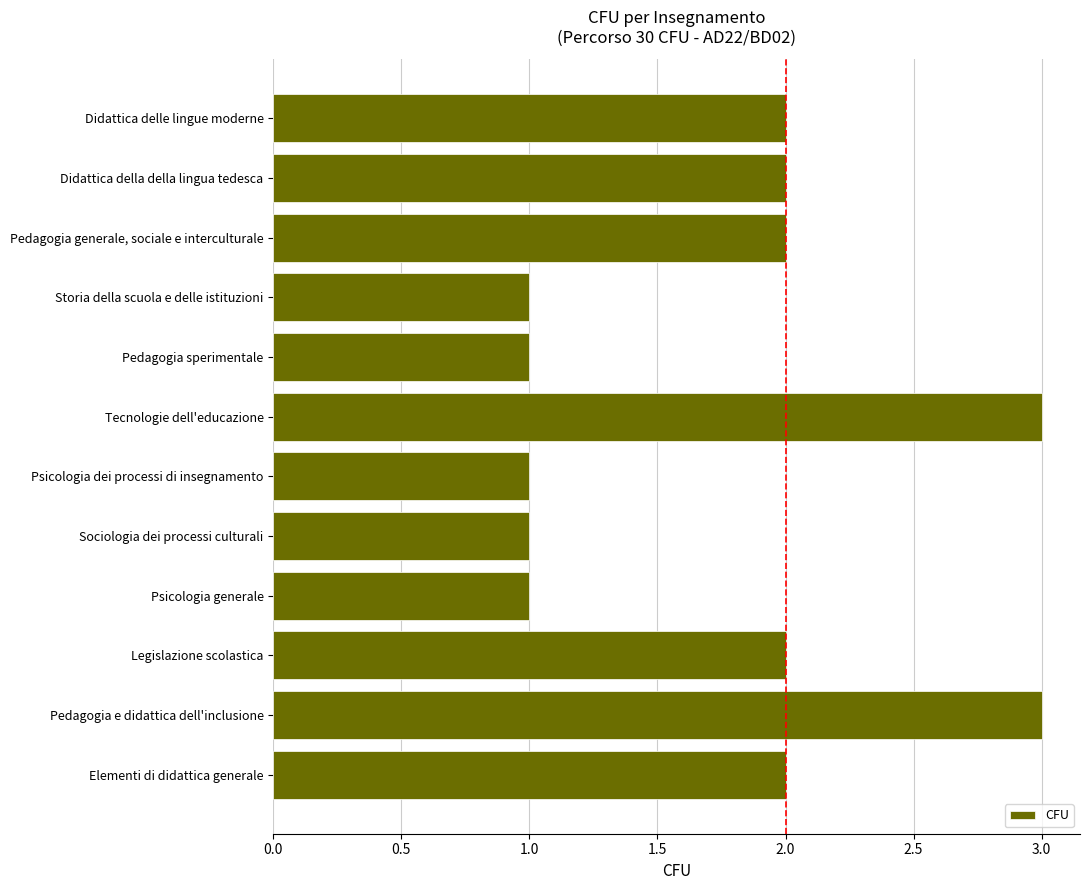

Reading top to bottom, what are all the values shown in this chart?

2	2	2	1	1	3	1	1	1	2	3	2